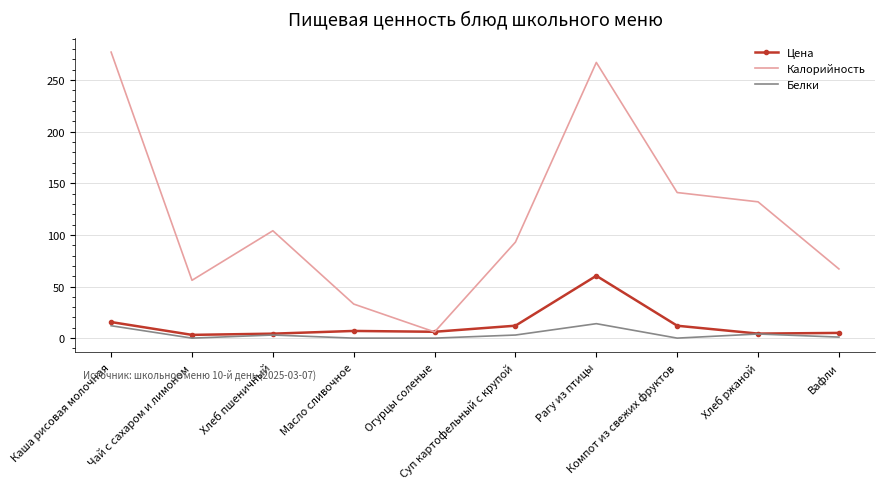

Which series has the largest total across all categories?

Калорийность